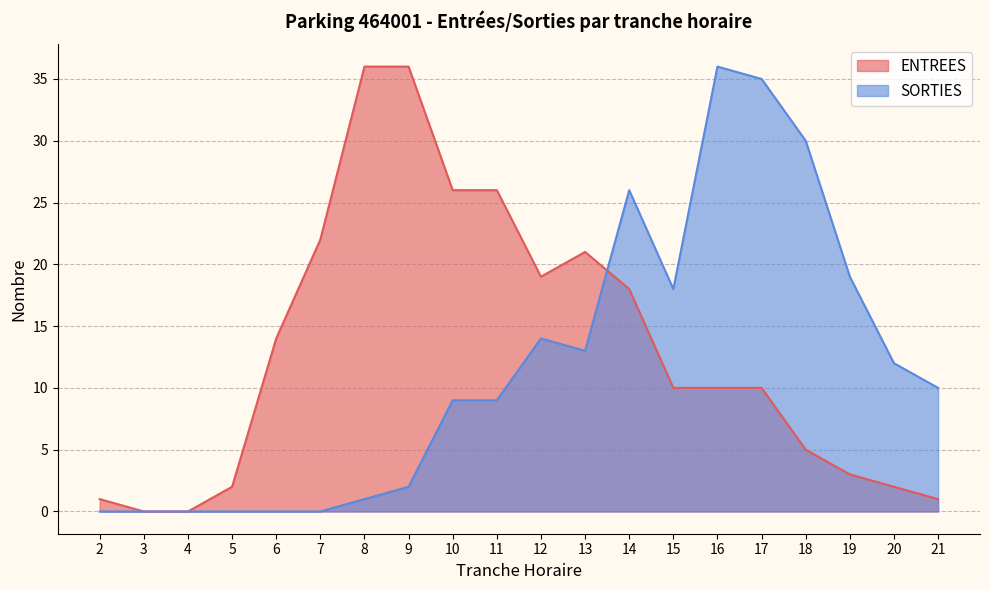

How many lines are shown in the chart?

2